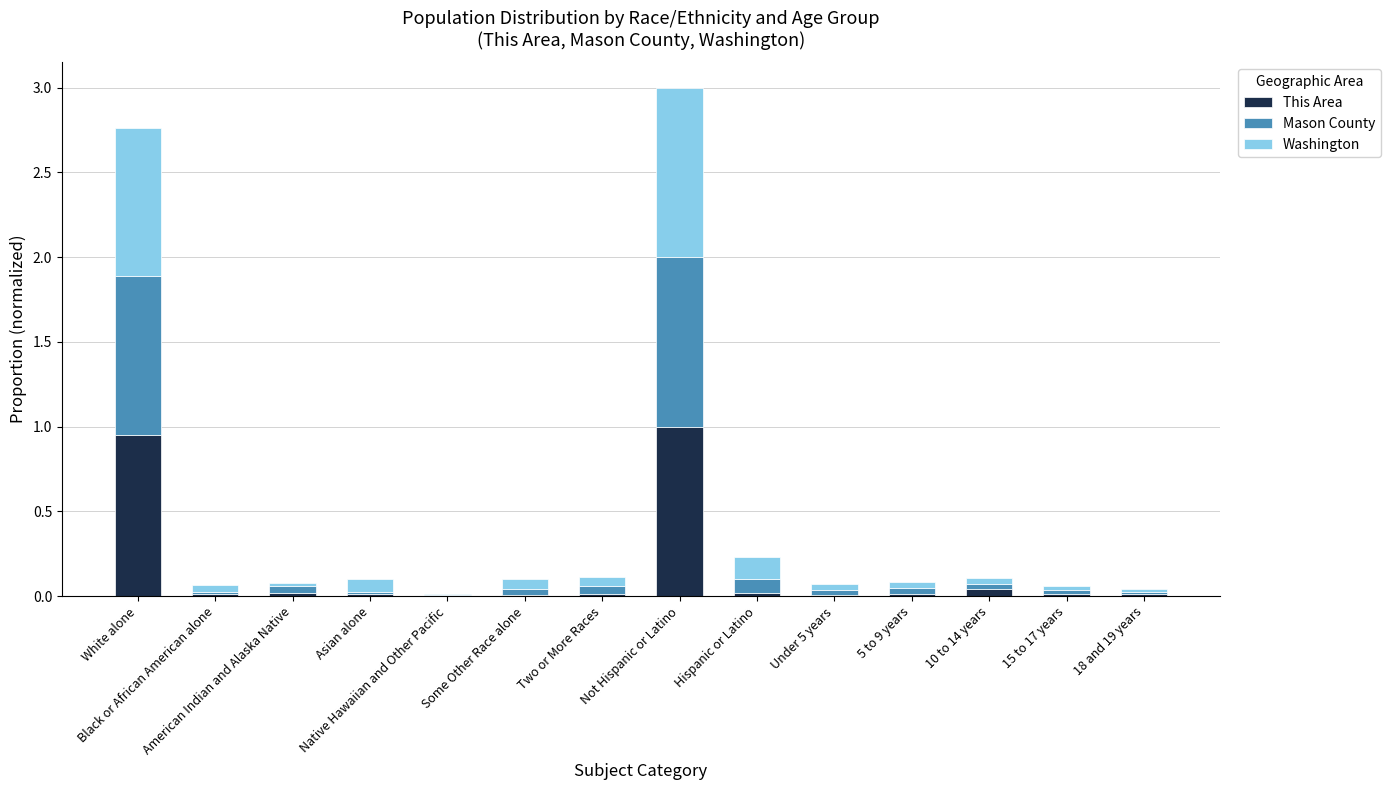

Are the bars grouped side by side (vs. stacked)?

No